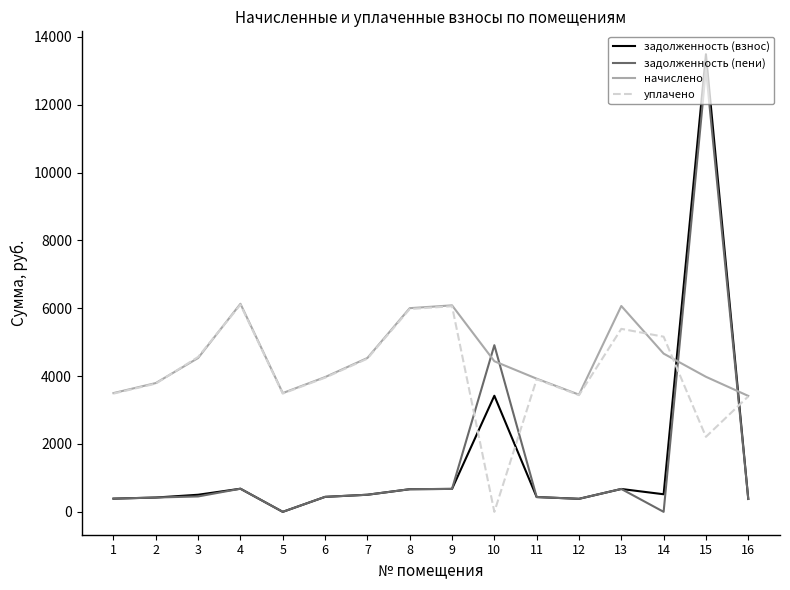

What is the average value of the задолженность (пени) series?

1503.9